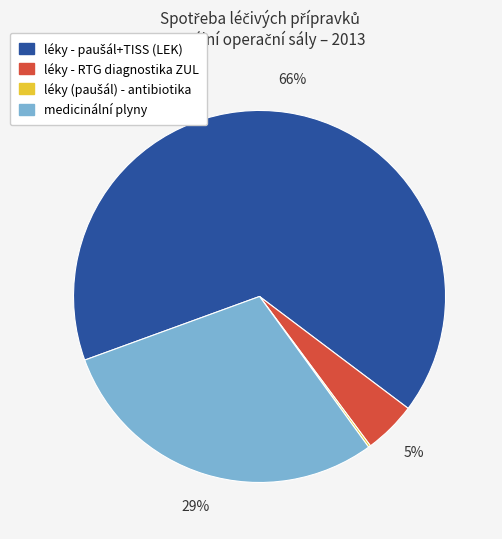

The medicinální plyny slice represents 20% of the pie. True or false?

False